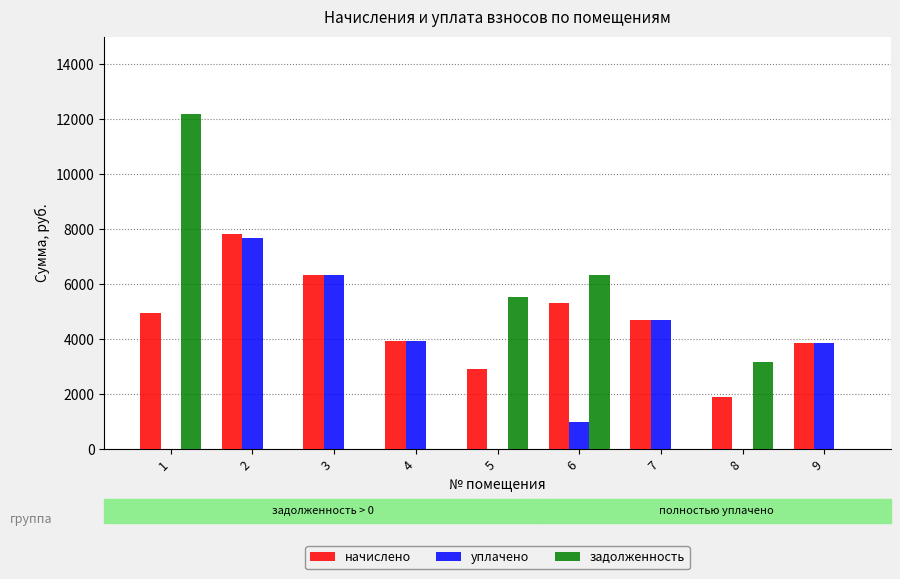

What is the greatest value displayed?

12195.6